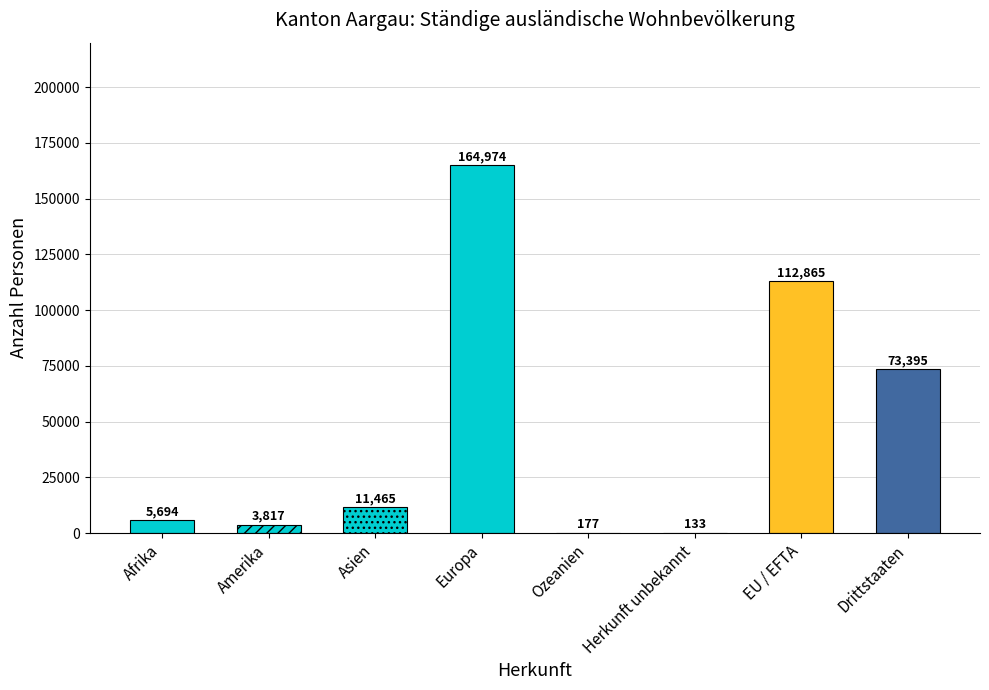

Does the chart contain any negative values?

No